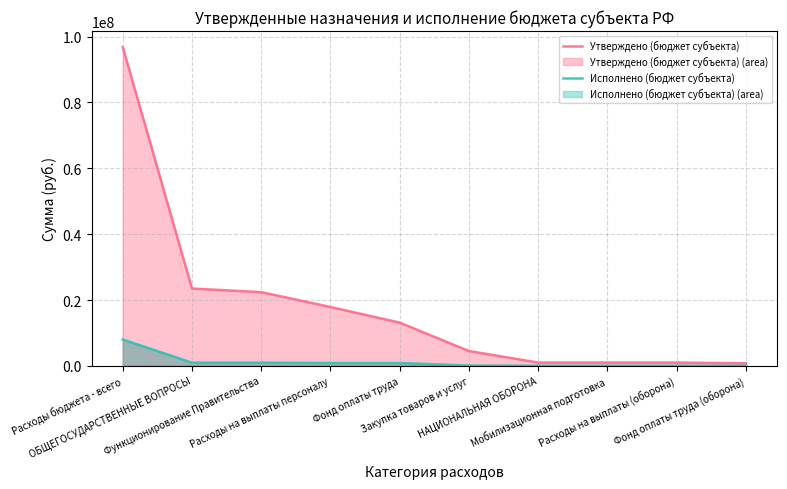

List the series in order of their overall mean, highest first.

Утверждено (бюджет субъекта), Исполнено (бюджет субъекта)